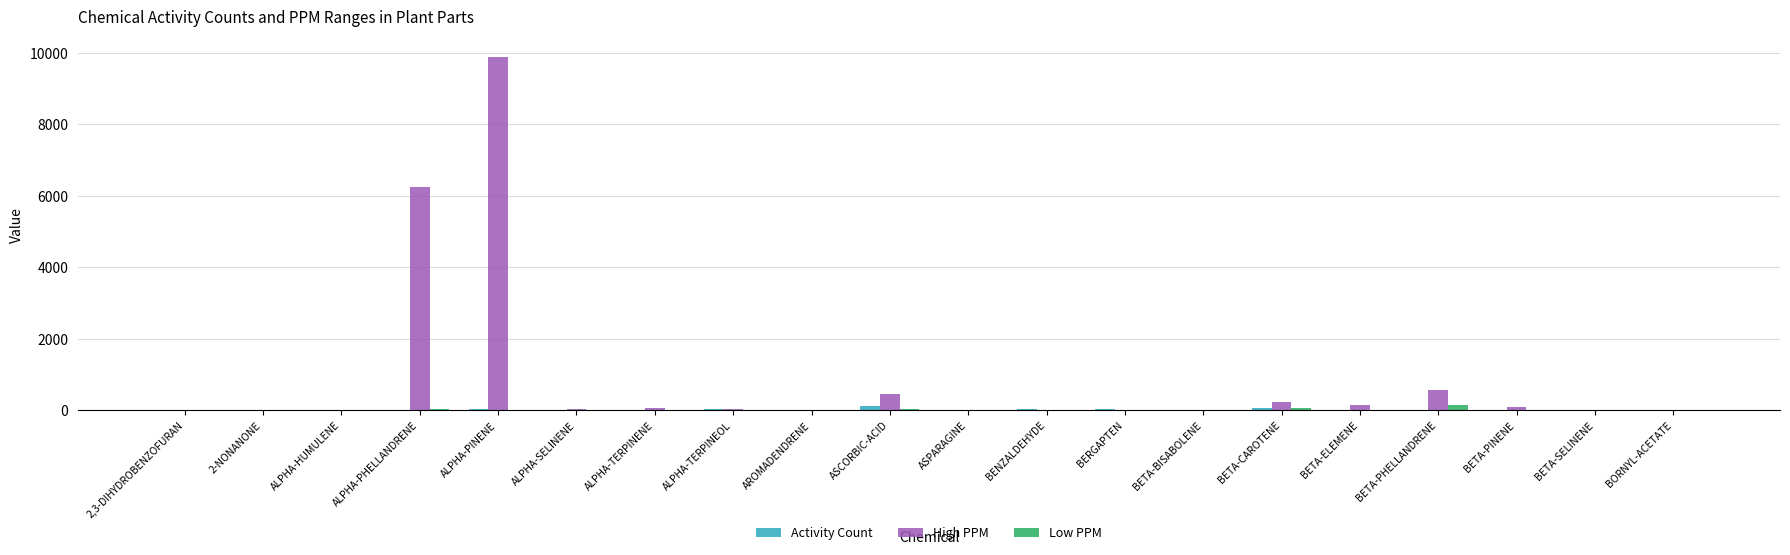

What is the sum of all High PPM values?

17747.4